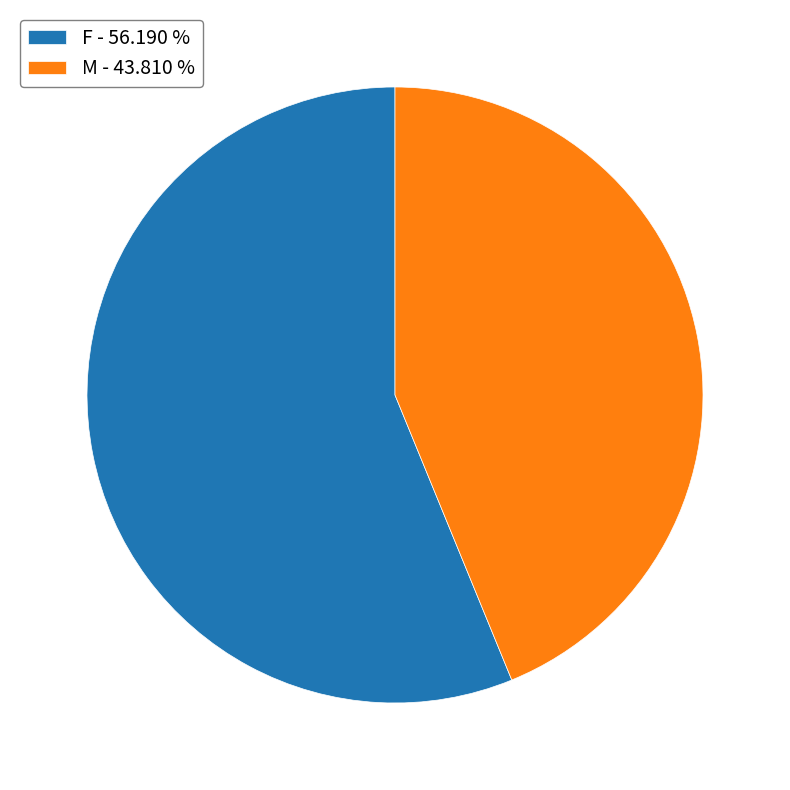

Which category has the smallest portion of the pie?

M